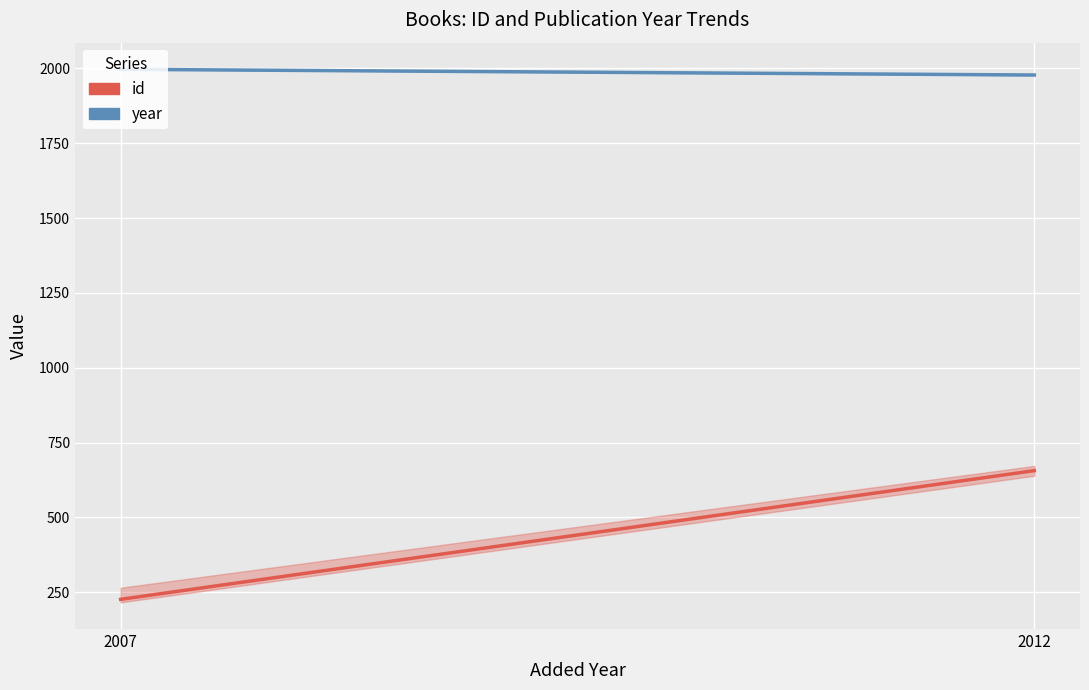

True or false: id has a value of 226.2 at 2007.

True